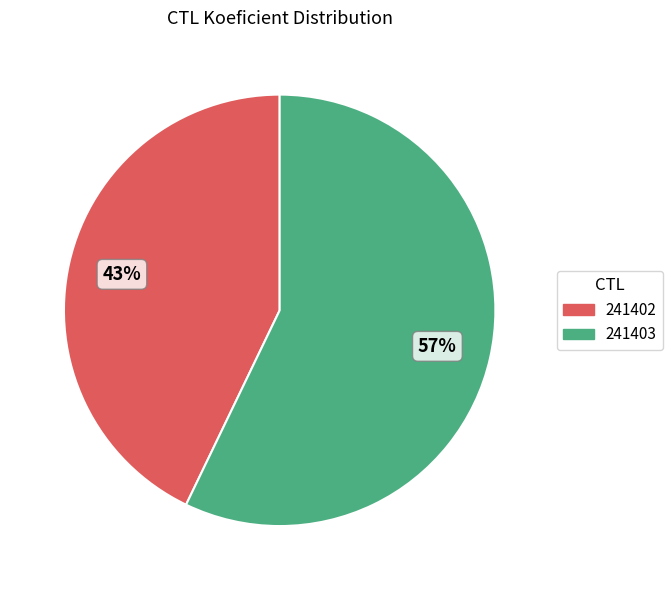

How many slices are in this pie chart?

2